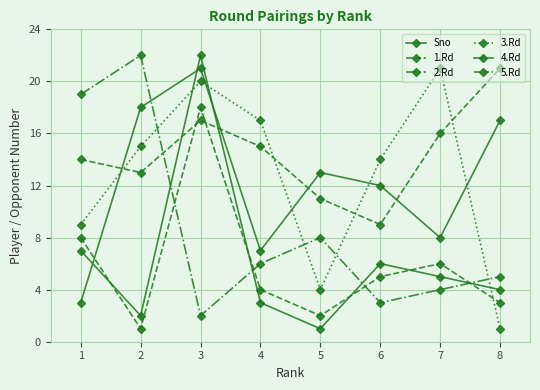

How many lines are shown in the chart?

6